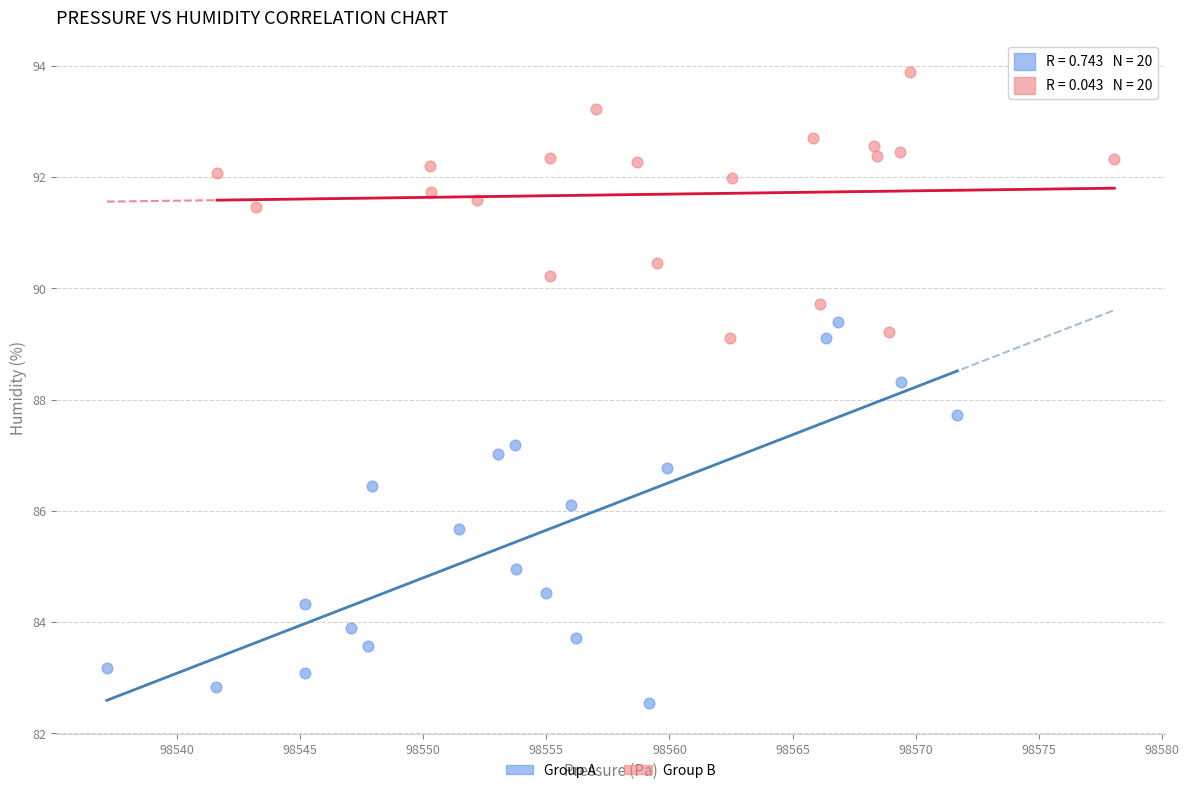

Which series contains the lowest Y value?

Group A